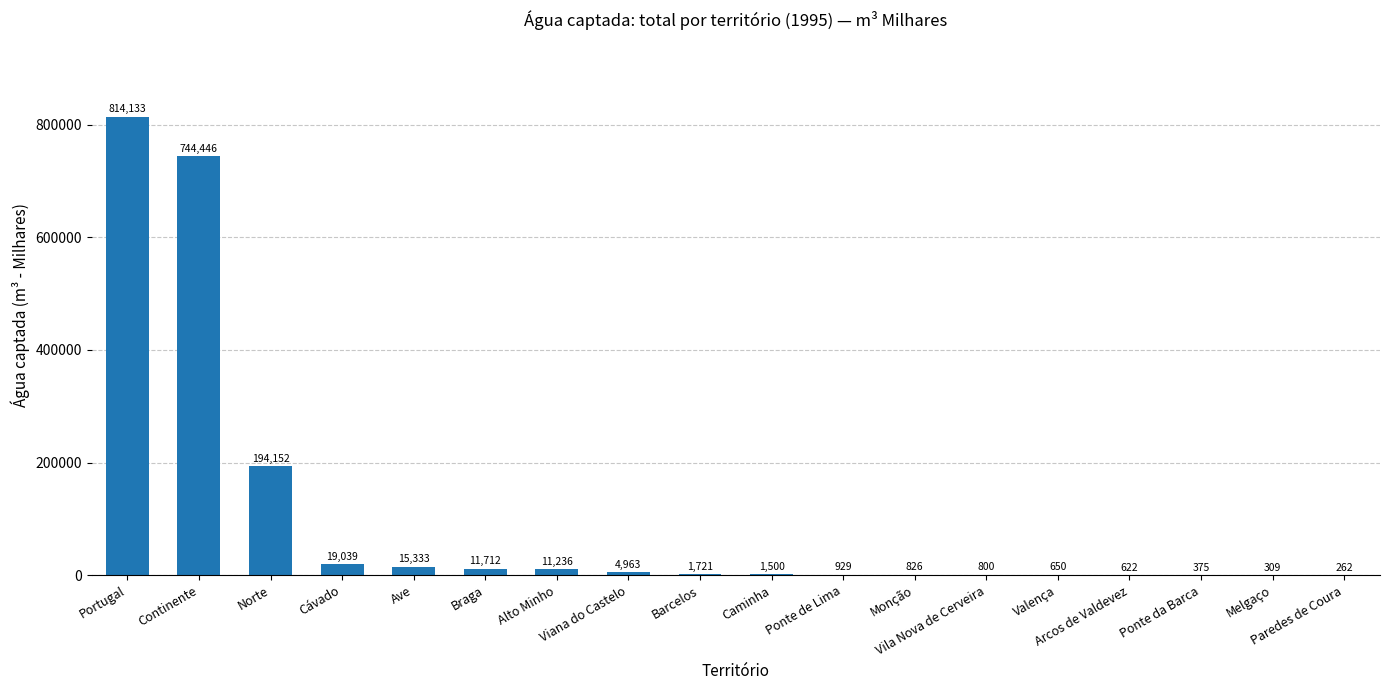

What is the difference between the values at Melgaço and Continente?

744137